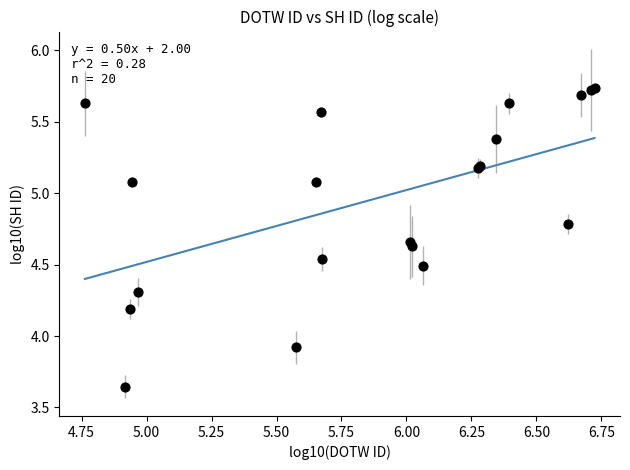

What Y value in the scatter plot is closest to 4?

3.9